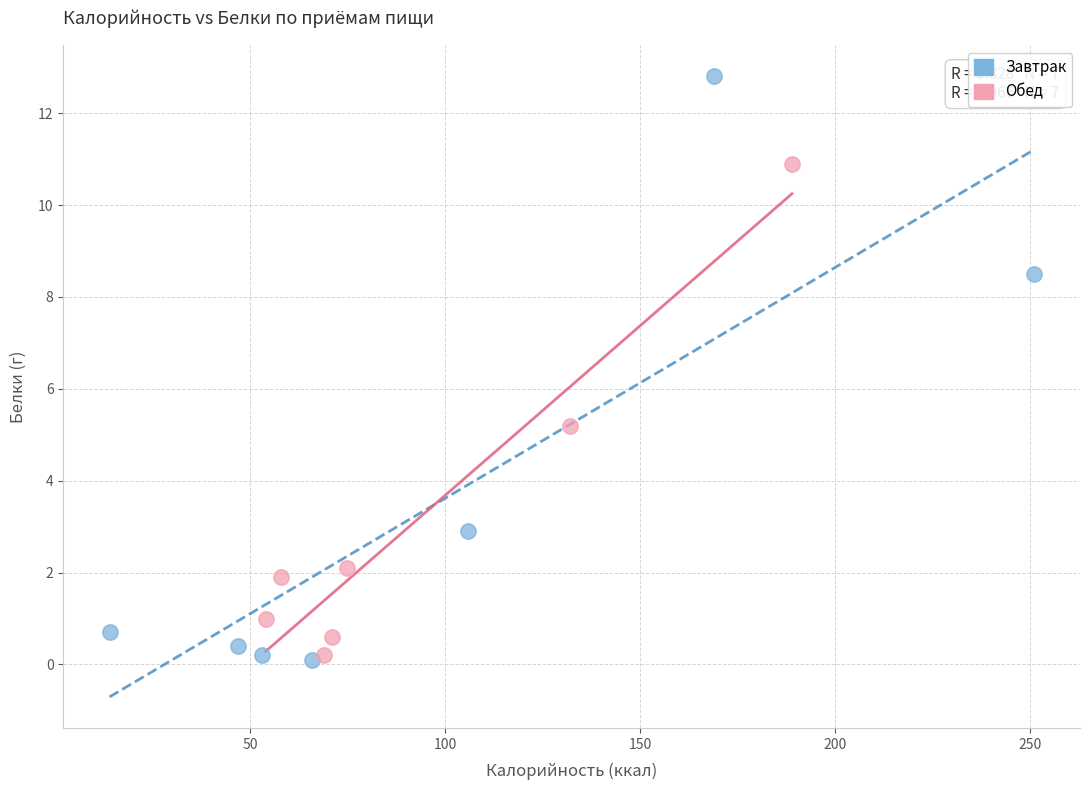

Which series has the widest spread of Y values?

Завтрак